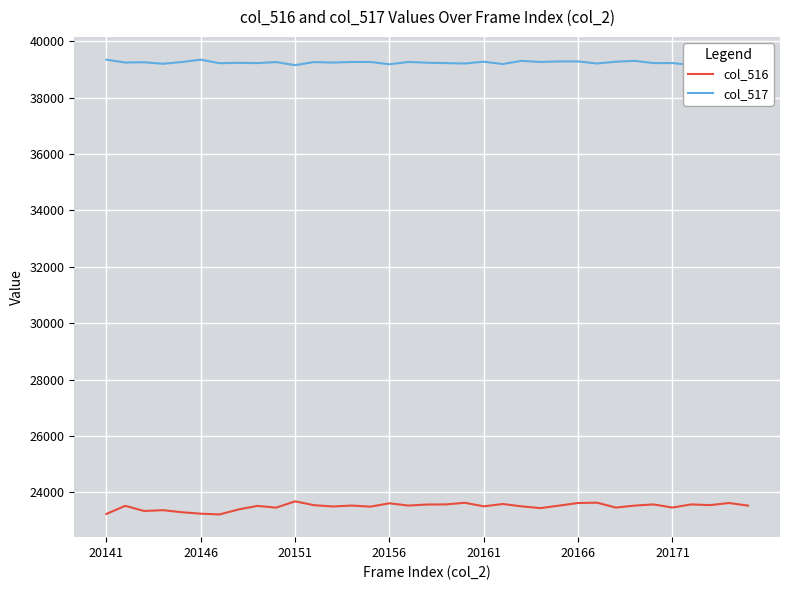

How many lines are shown in the chart?

2